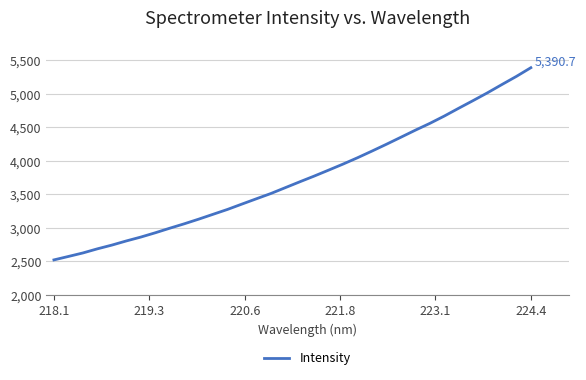

What is the maximum value shown in the chart?

5390.7